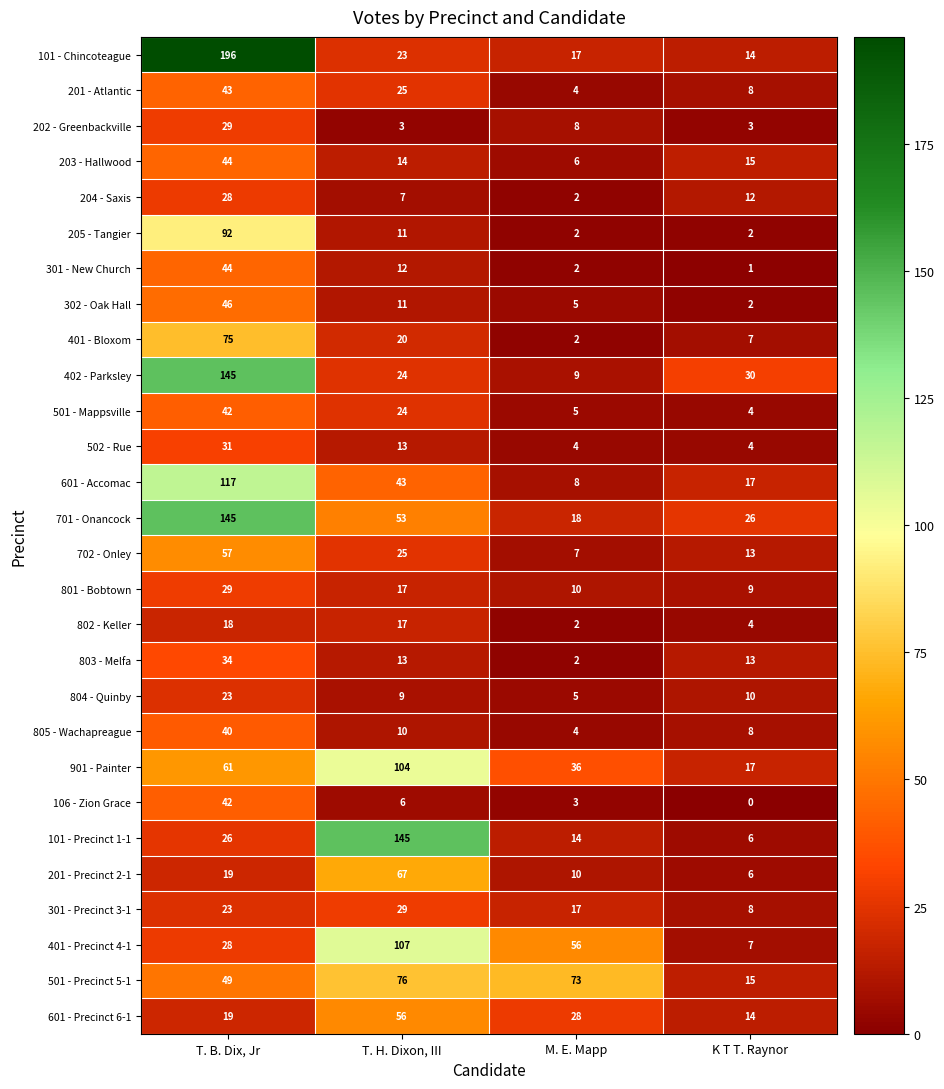

What is the difference between the 205 - Tangier values at T. B. Dix, Jr and K T T. Raynor?

90